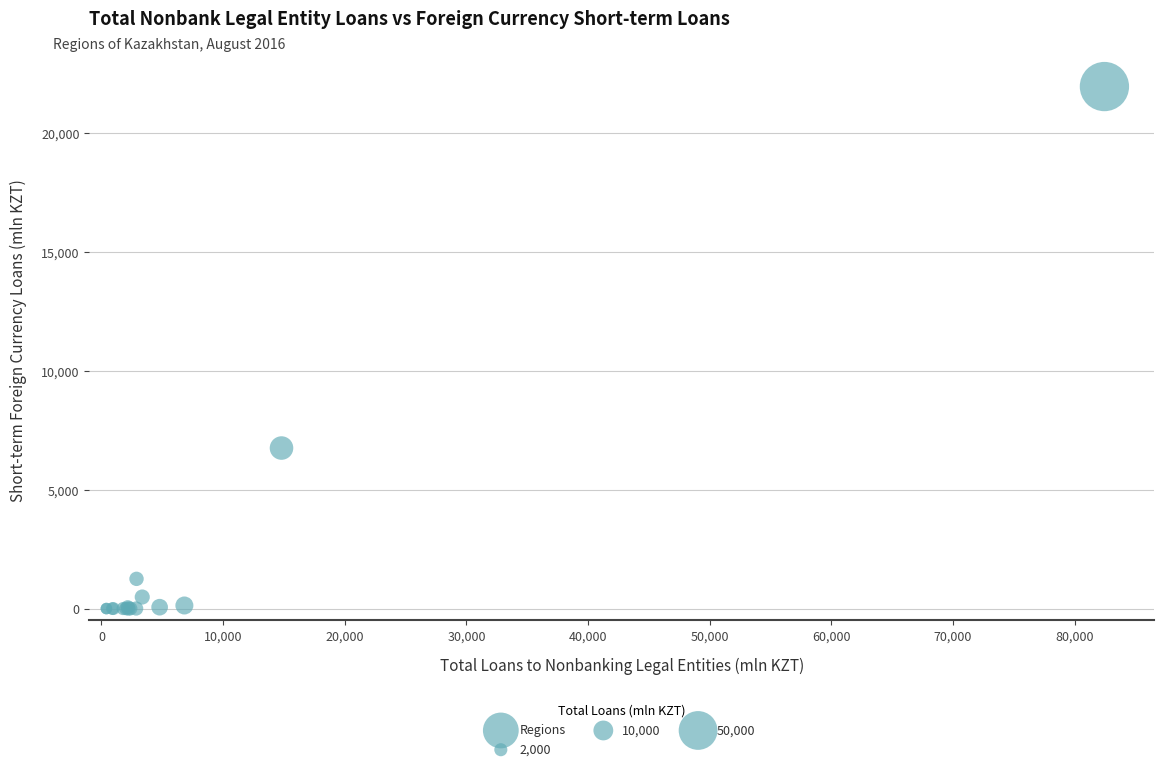

What Y value in the scatter plot is closest to 10982?

6754.7